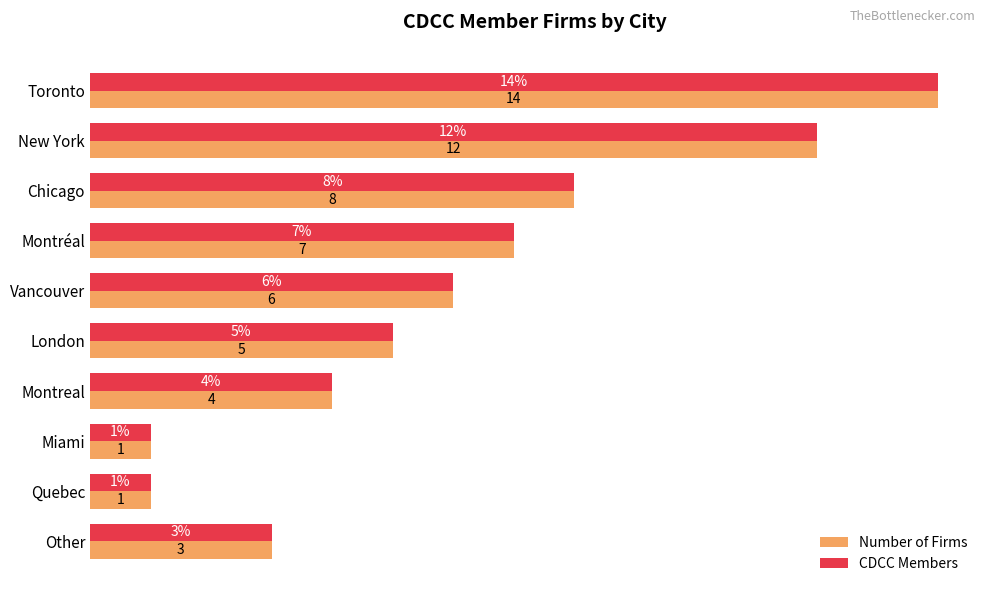

At which label is CDCC Members closest to 7?

Montréal